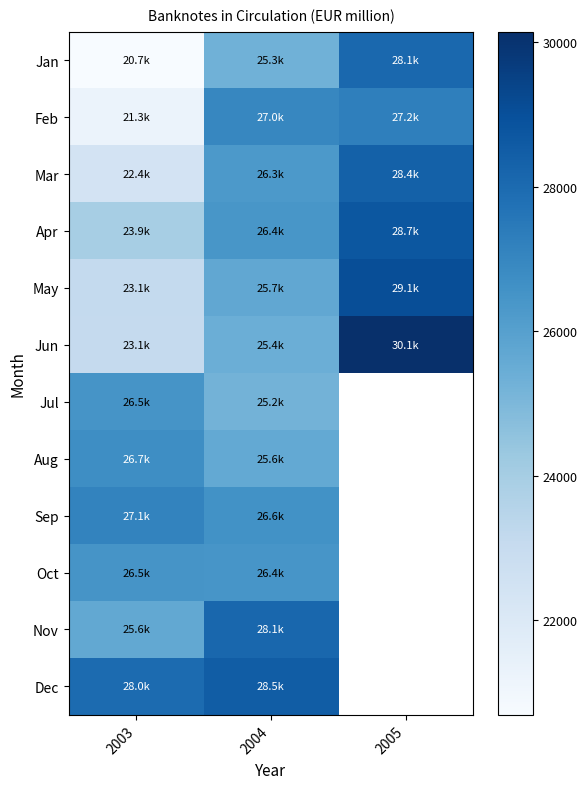

How many categories are shown in the chart?

3